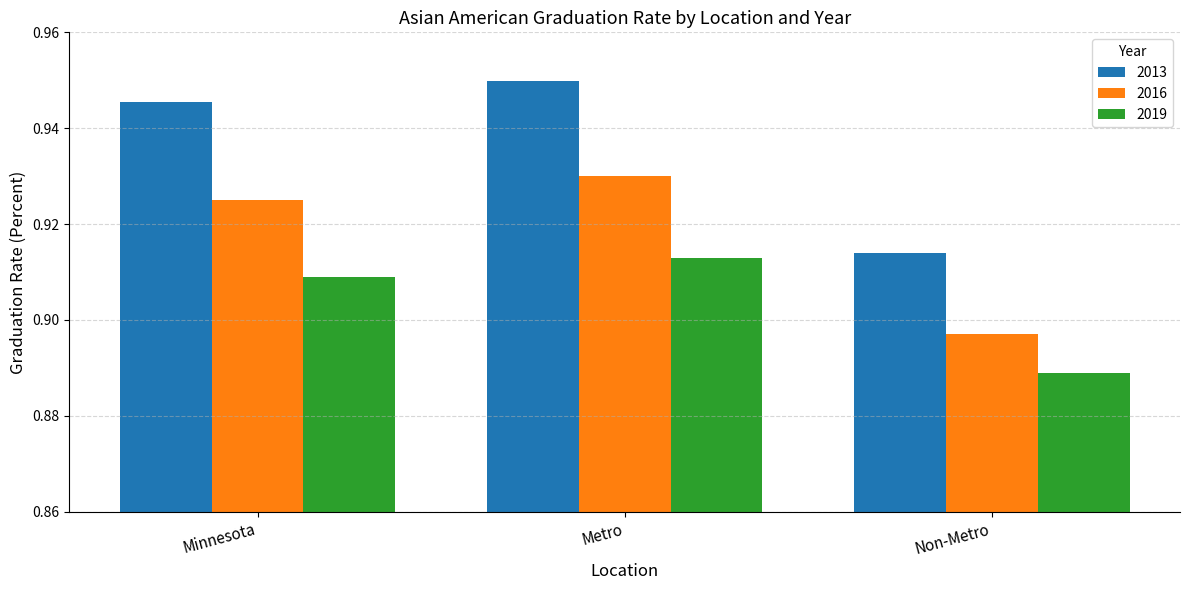

Between Metro and Non-Metro, which series saw the biggest shift?

2013